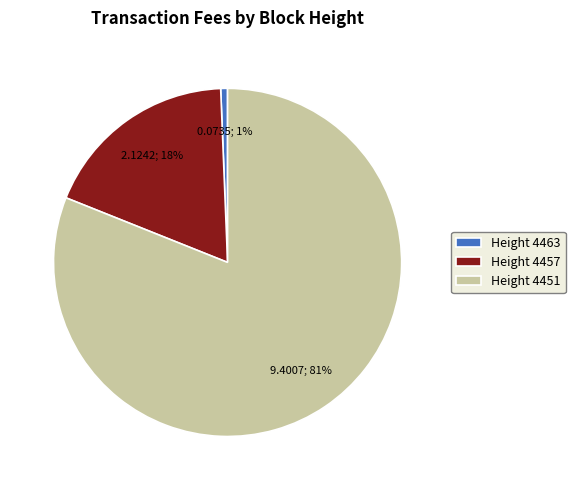

How many slices are in this pie chart?

3